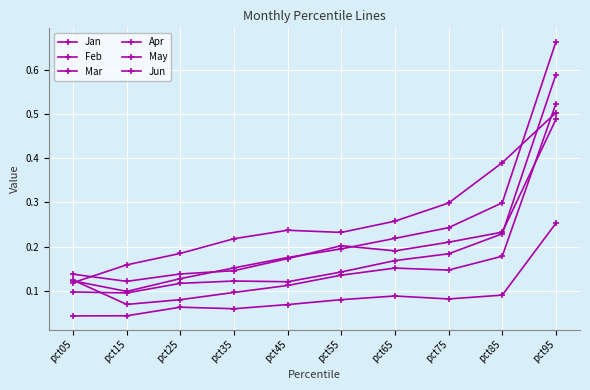

What is the difference between the Apr values at pct45 and pct95?

0.2